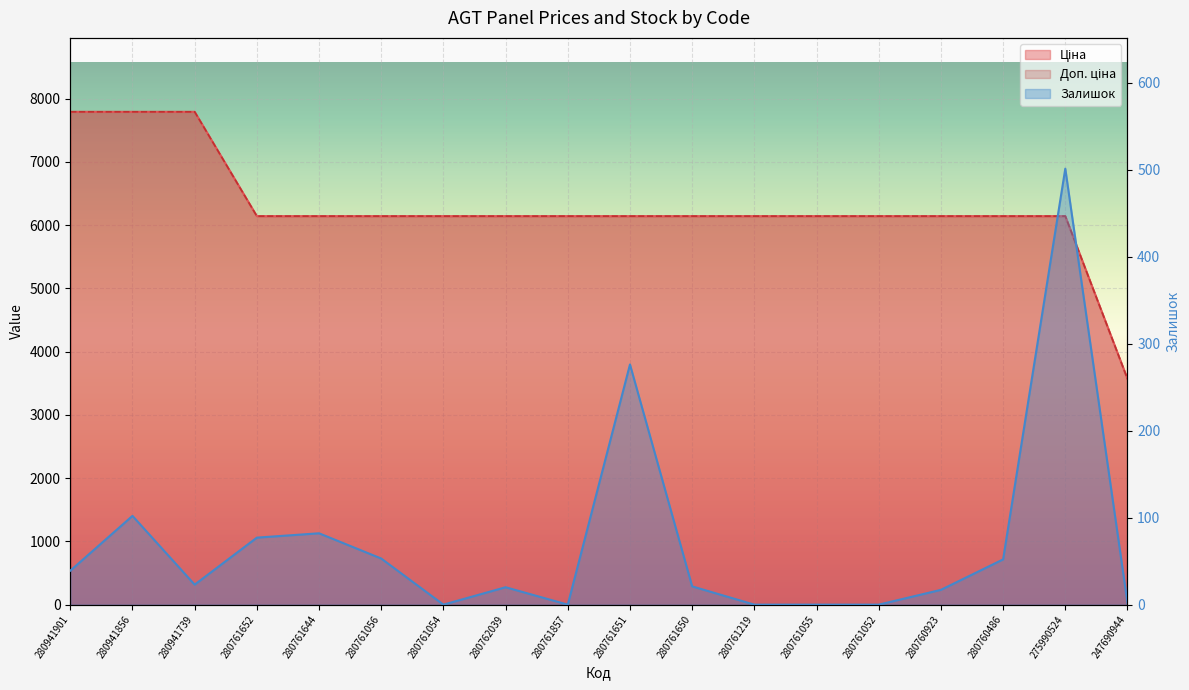

How many interior local peaks does the Залишок series have?

5